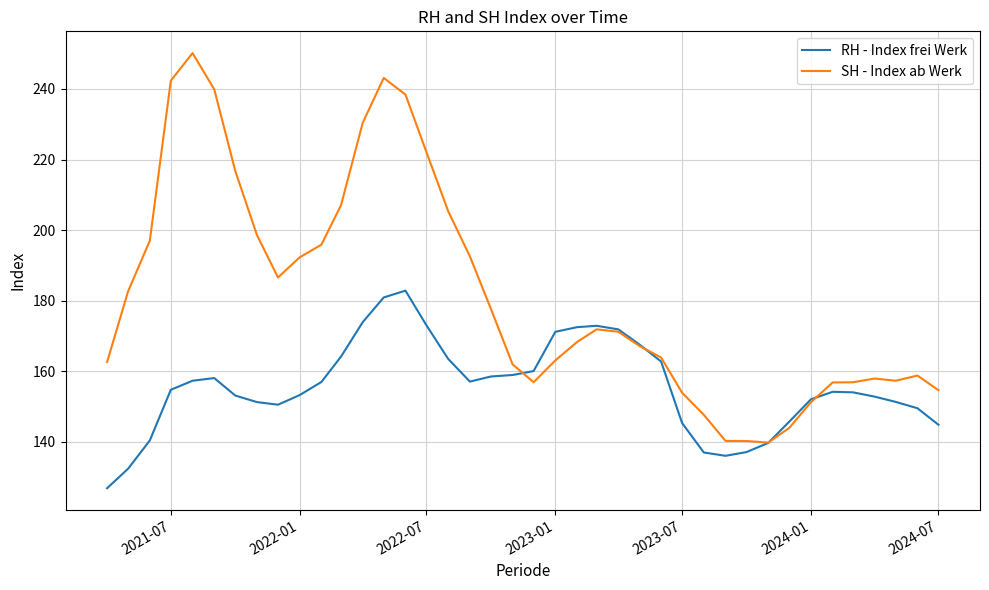

Is this an area chart (filled region under the line)?

No